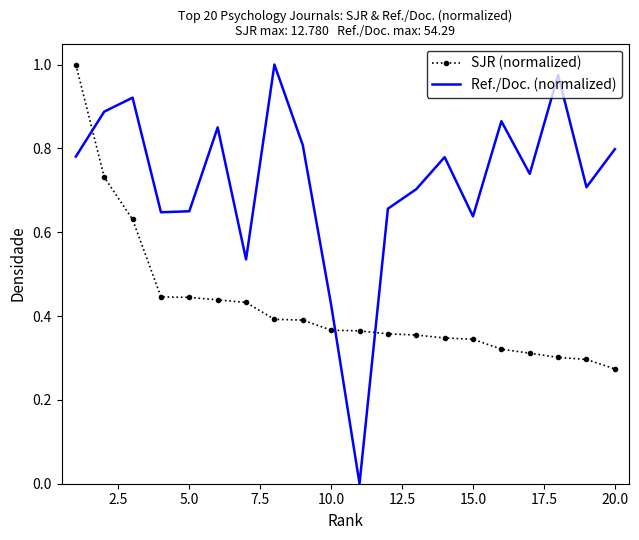

How many times do SJR (normalized) and Ref./Doc. (normalized) cross each other?

3